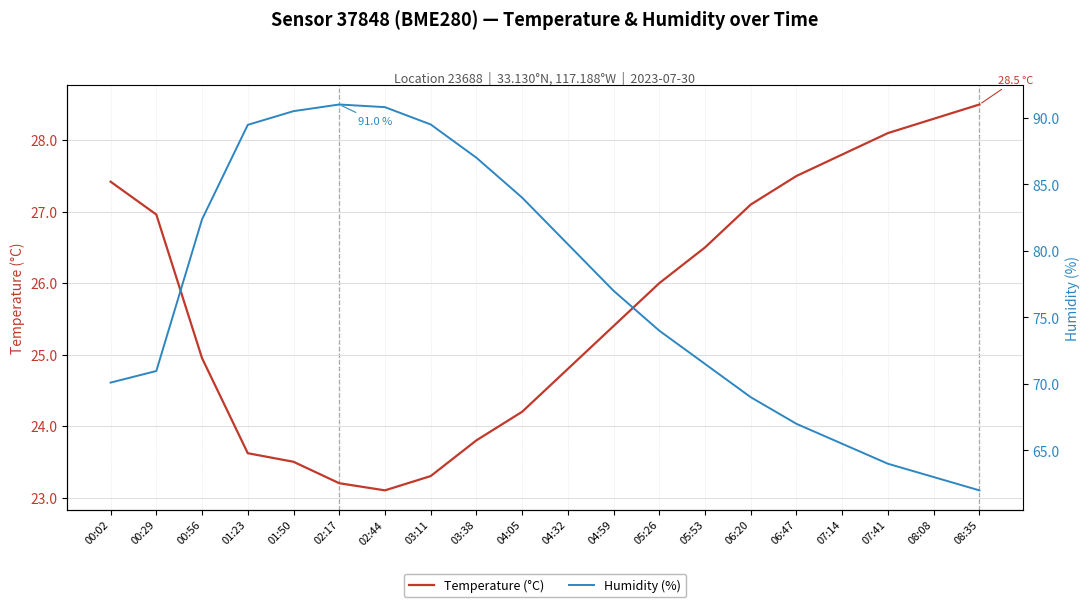

List the series in order of their peak value, lowest first.

Temperature (°C), Humidity (%)